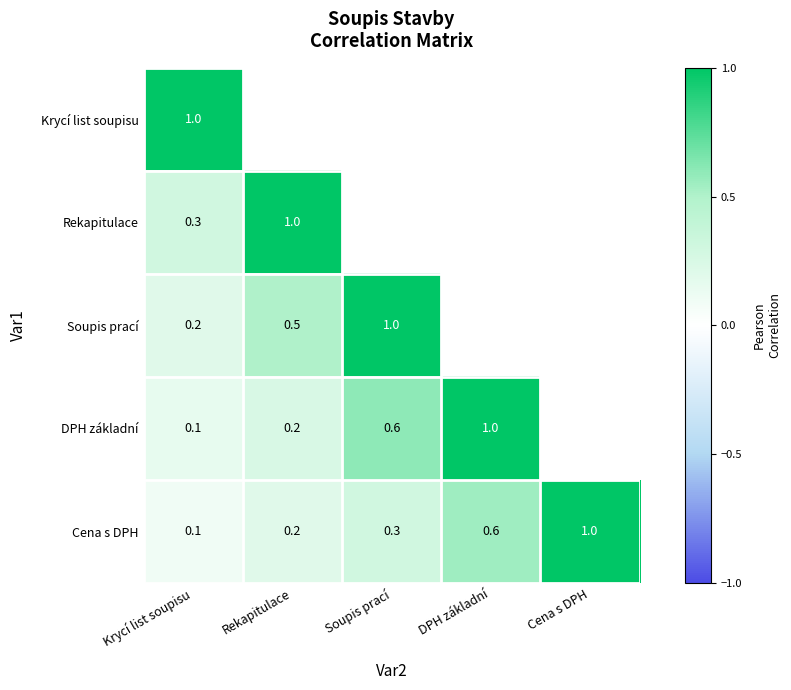

List the labels in order of Cena s DPH value, largest first.

Cena s DPH, DPH základní, Soupis prací, Rekapitulace, Krycí list soupisu